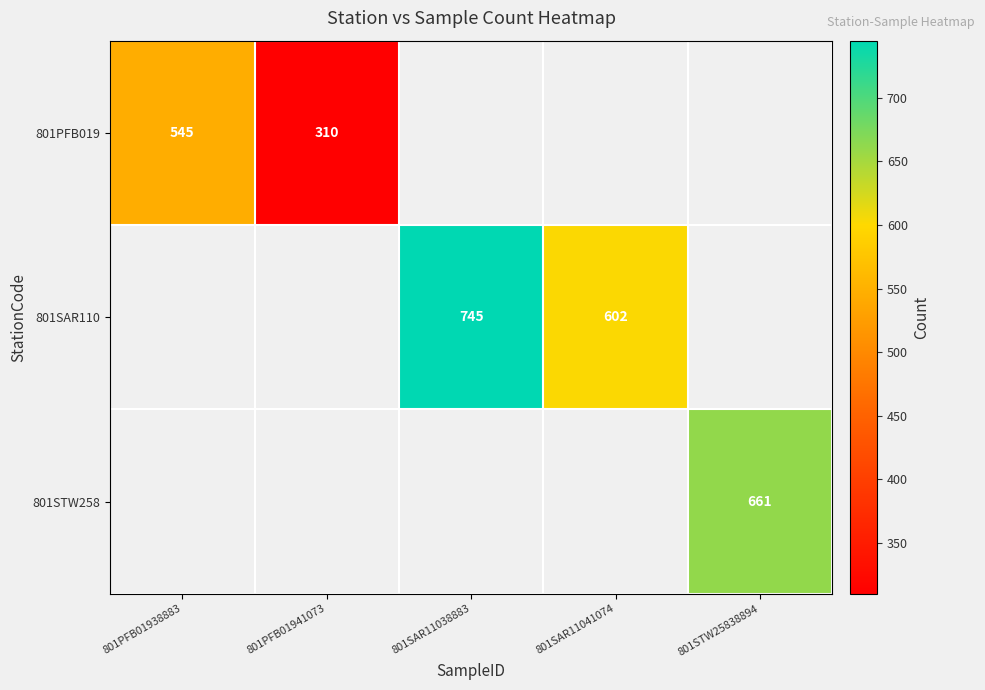

True or false: 801SAR110 has a value of 396 at 801SAR11038883.

False